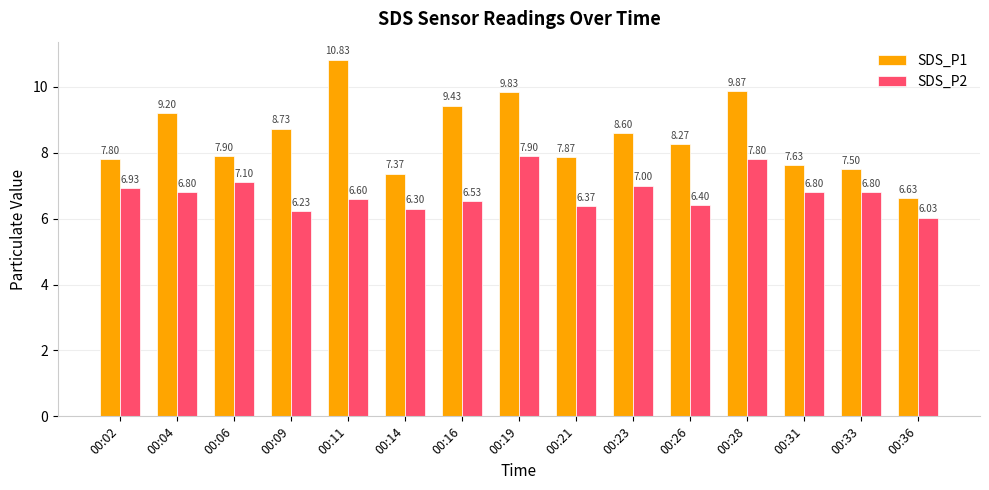

At which category is the sum across all series the highest?

00:19